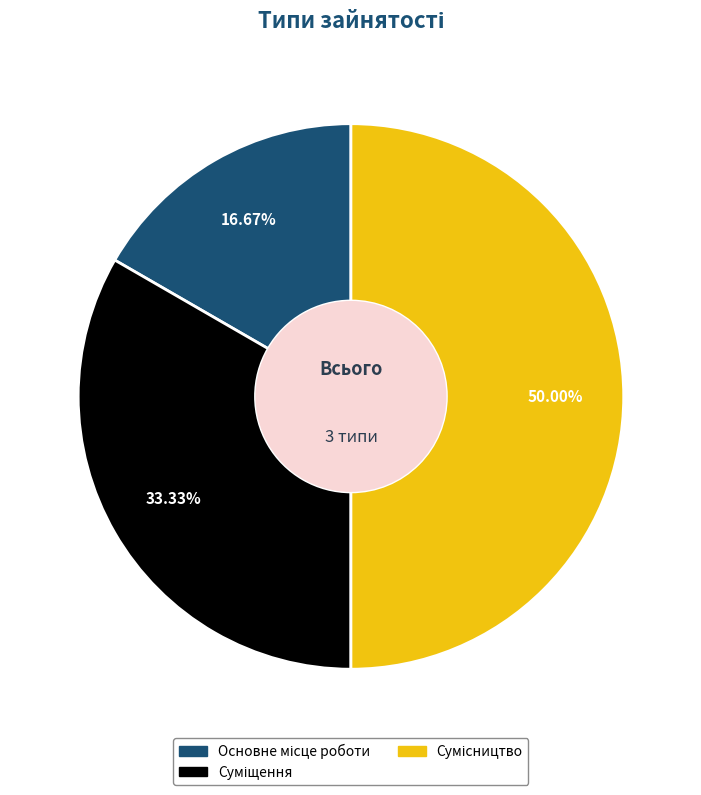

What portion of the pie excludes Сумісництво?

50.0%